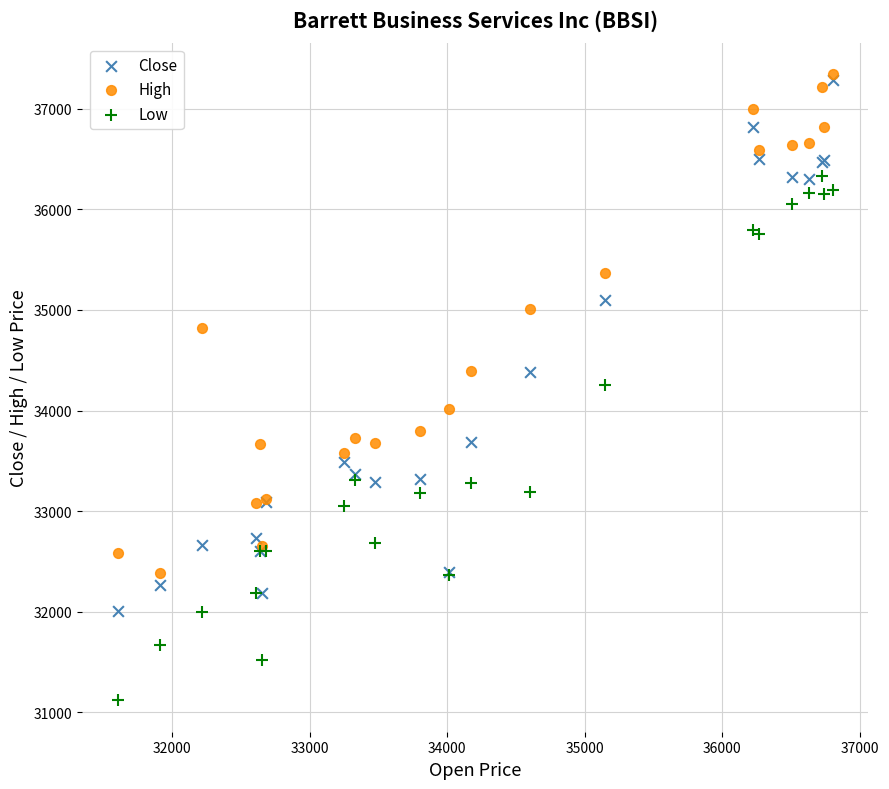

In the Close series, what Y value is closest to 34643?

34388